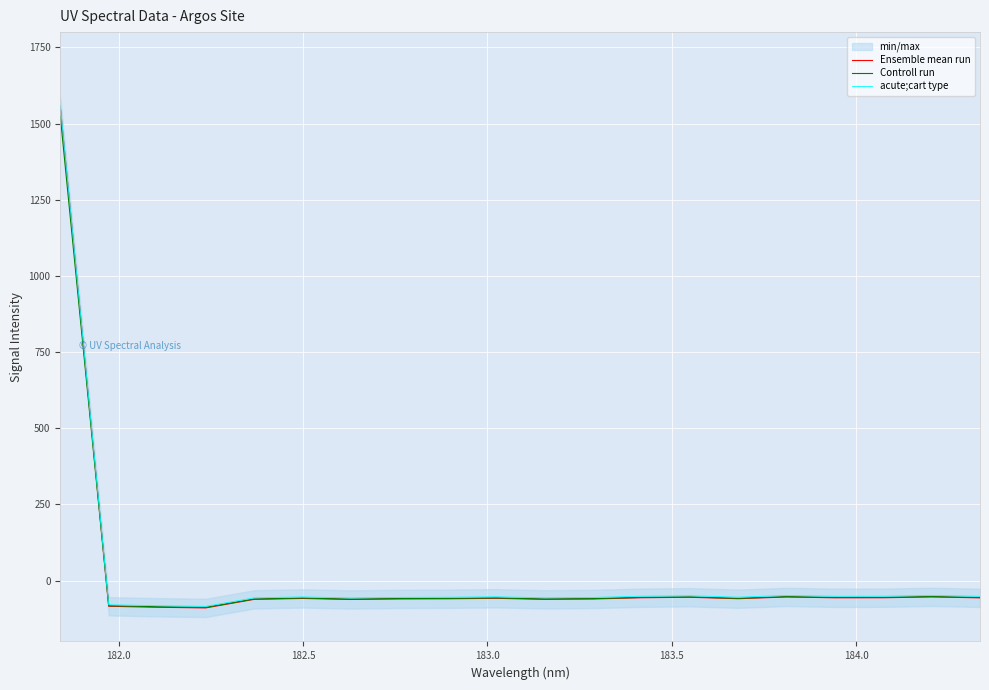

What is the highest value of the Controll run series?

1524.5